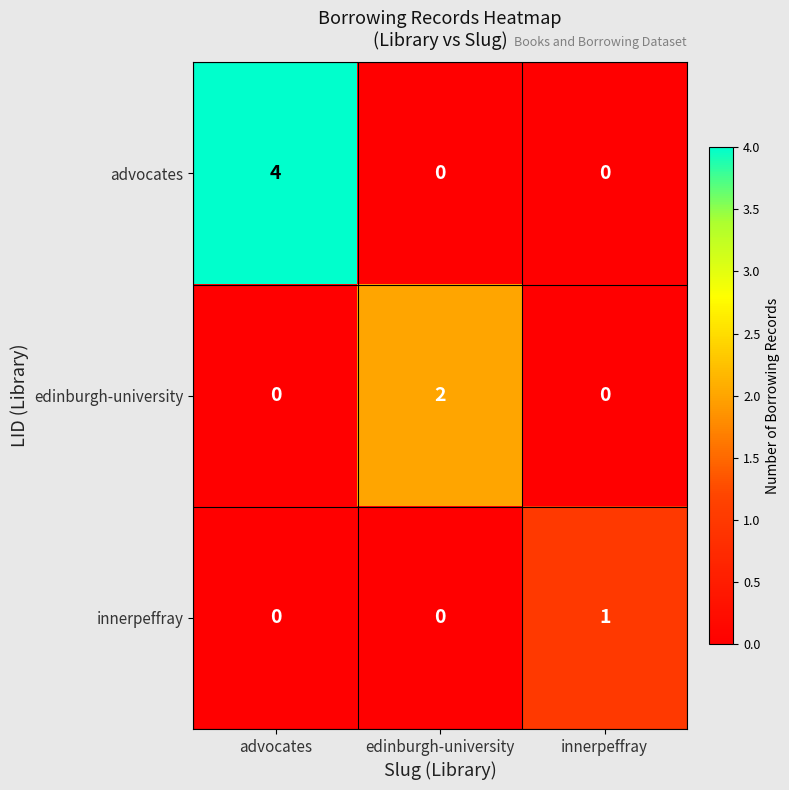

Rank the series by their average value, from lowest to highest.

innerpeffray, edinburgh-university, advocates